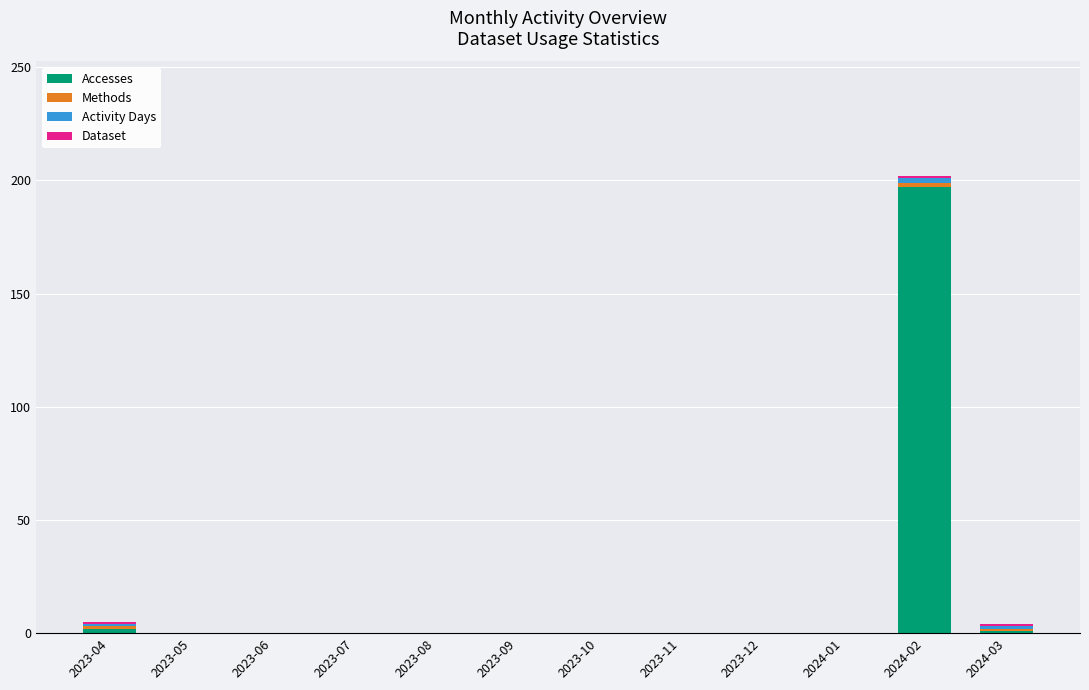

What is the sum of all Accesses values?

200